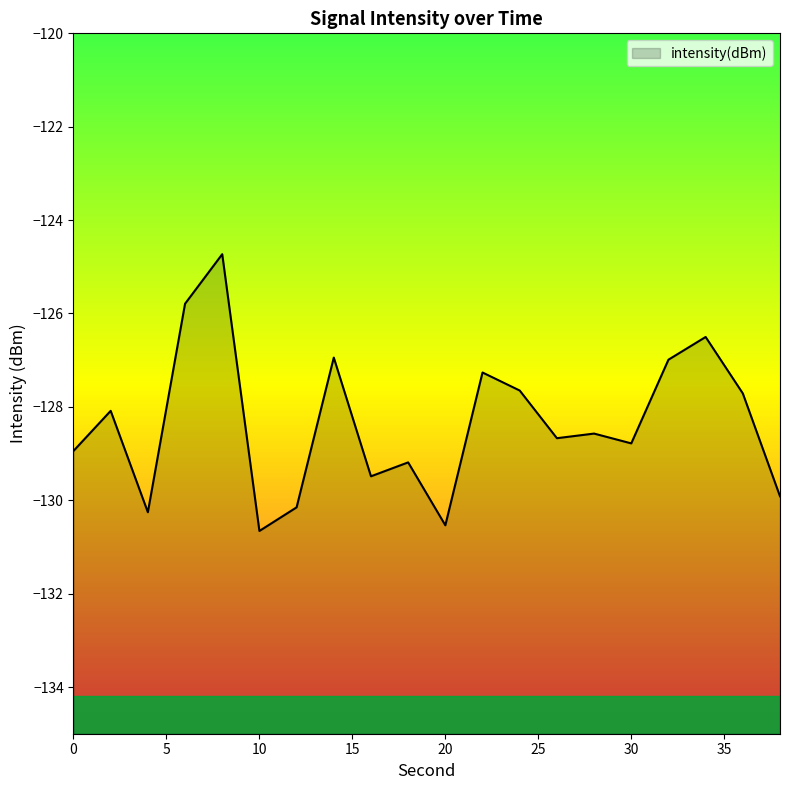

The value at 0 is -86.8. True or false?

False